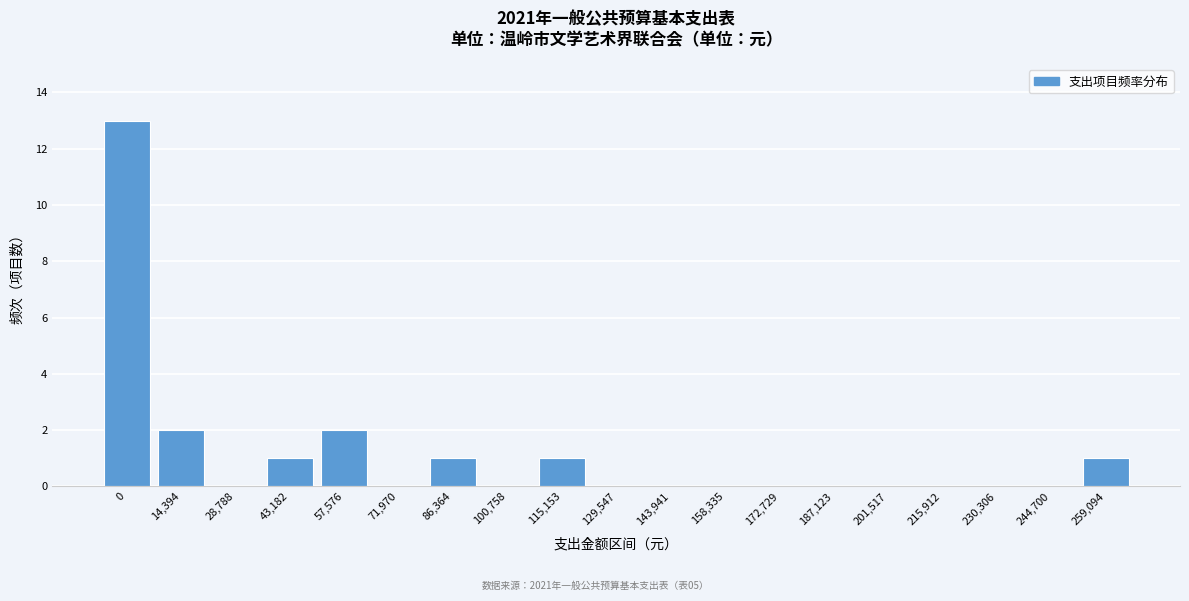

Reading left to right, extract all data points from this chart.

0=13	14,394=2	28,788=0	43,182=1	57,576=2	71,970=0	86,364=1	100,758=0	115,153=1	129,547=0	143,941=0	158,335=0	172,729=0	187,123=0	201,517=0	215,912=0	230,306=0	244,700=0	259,094=1